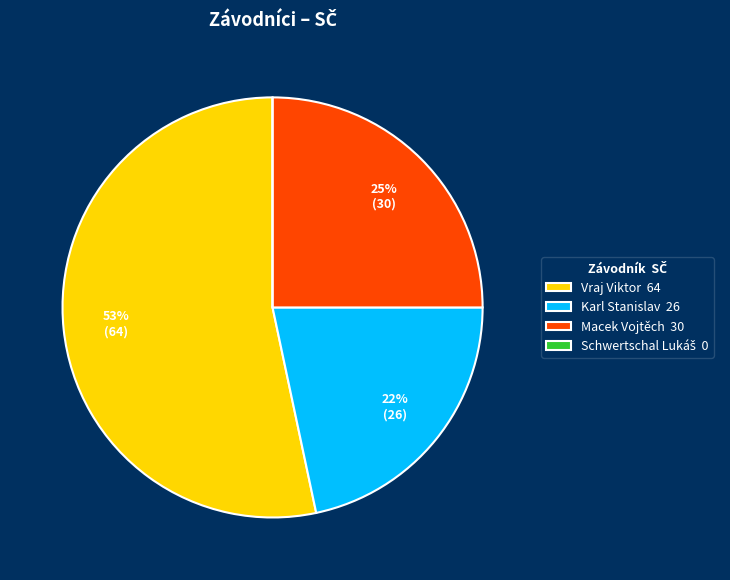

Combined, do Karl Stanislav 26 and Macek Vojtěch 30 account for over 50%?

No